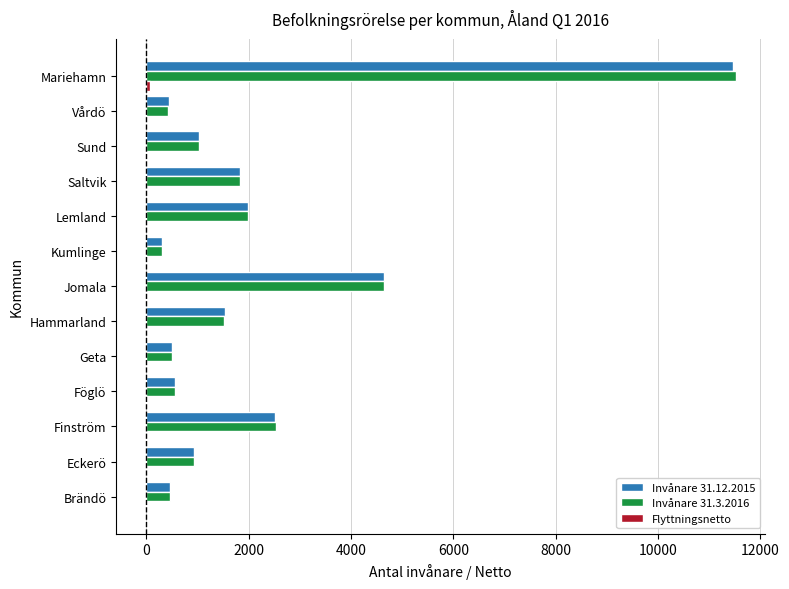

What is the greatest value displayed?

11521